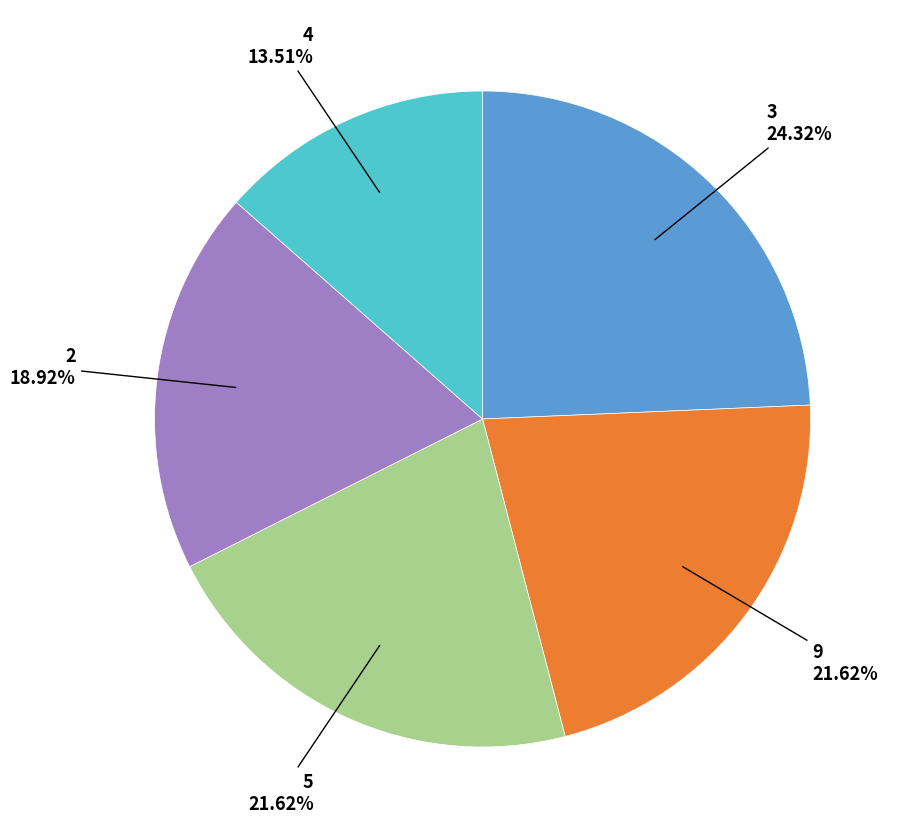

Does 5 account for over 50% of the chart?

No